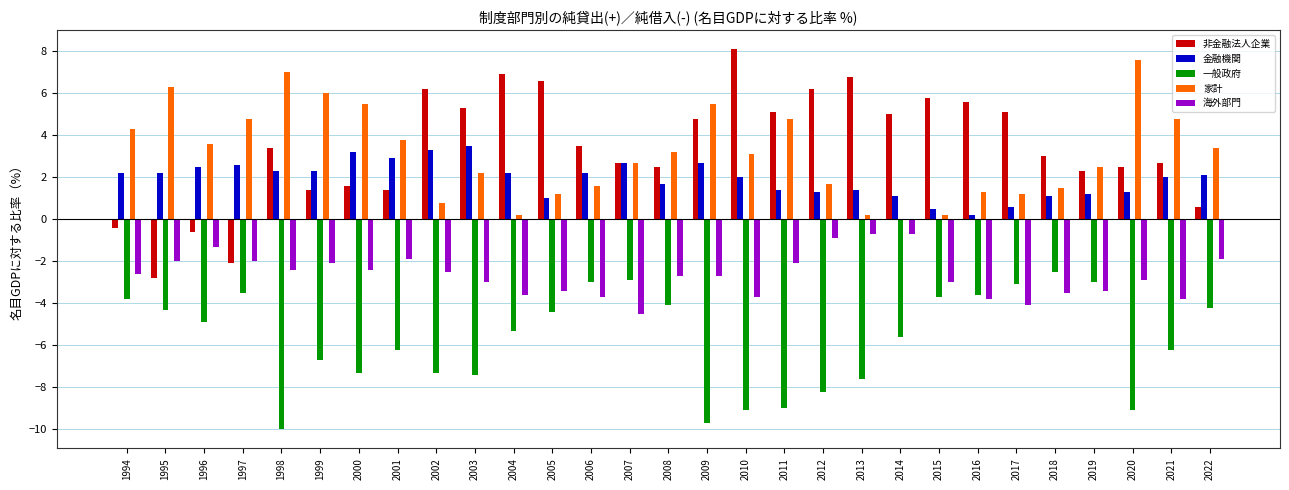

How many series are shown in this chart?

5